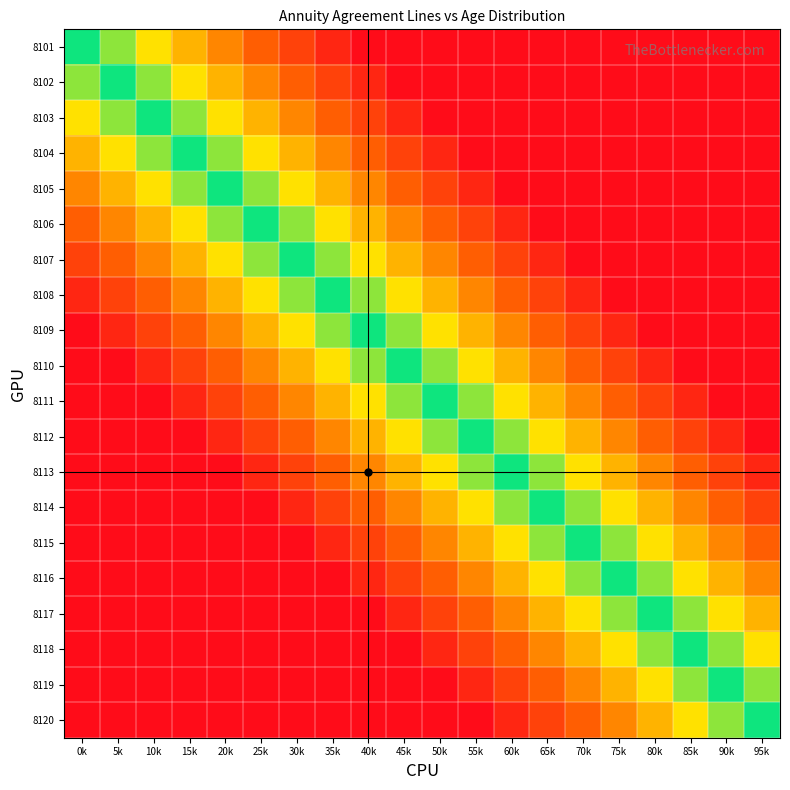

What is the total value across all series at 60k?

12.5